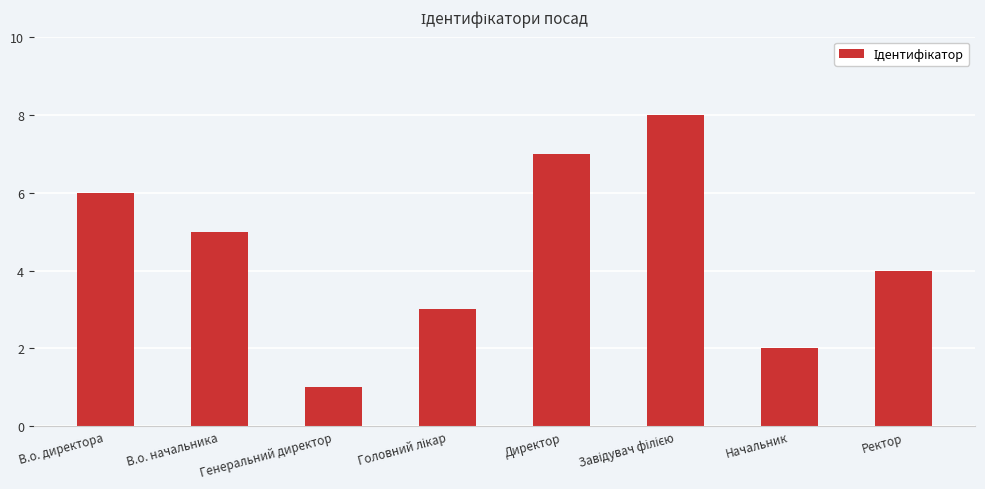

What position from the right is Директор?

4